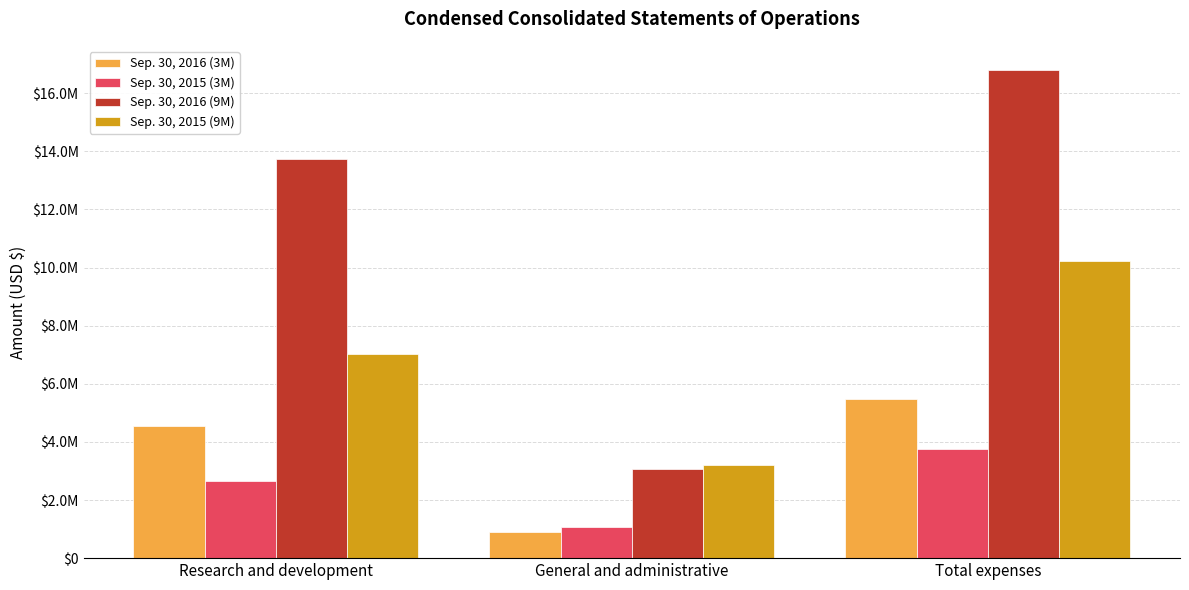

Is it true that Sep. 30, 2016 (9M) equals 13734693 at Research and development?

True